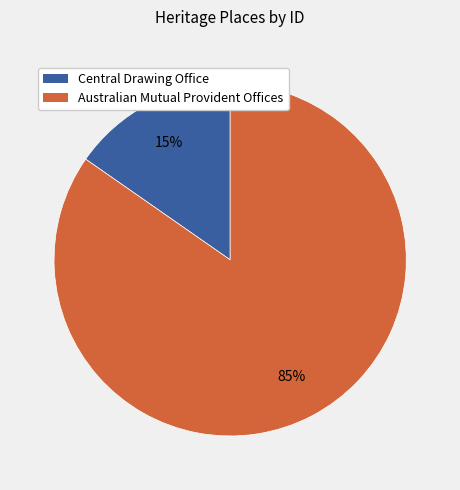

To the nearest percent, what is the combined percentage of Australian Mutual Provident Offices and Central Drawing Office?

100%